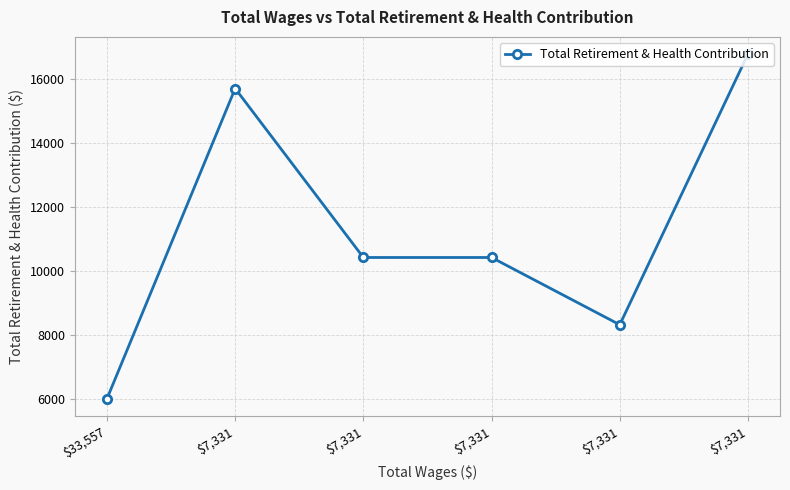

Which has a higher value, $7,331 or $7,331?

$7,331